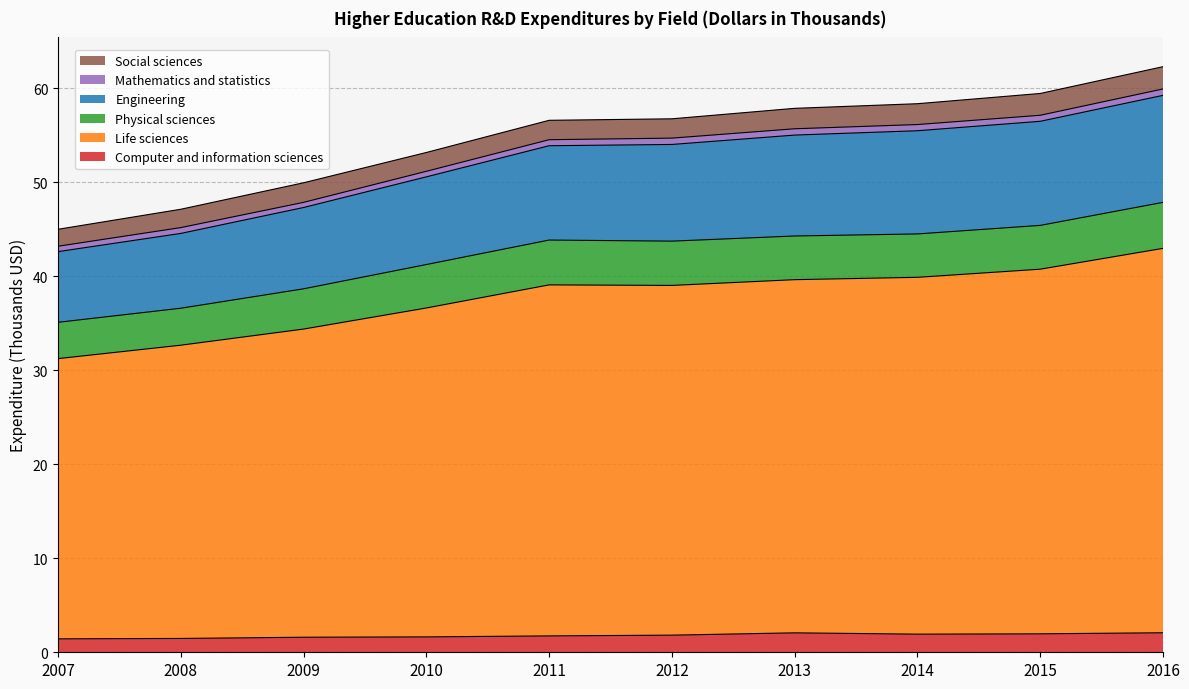

The Life sciences series shows 39.9 at 2014. True or false?

True